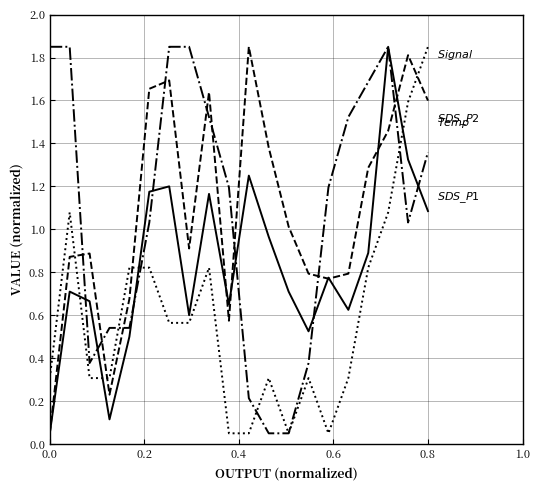

Does the chart have visible grid lines?

Yes